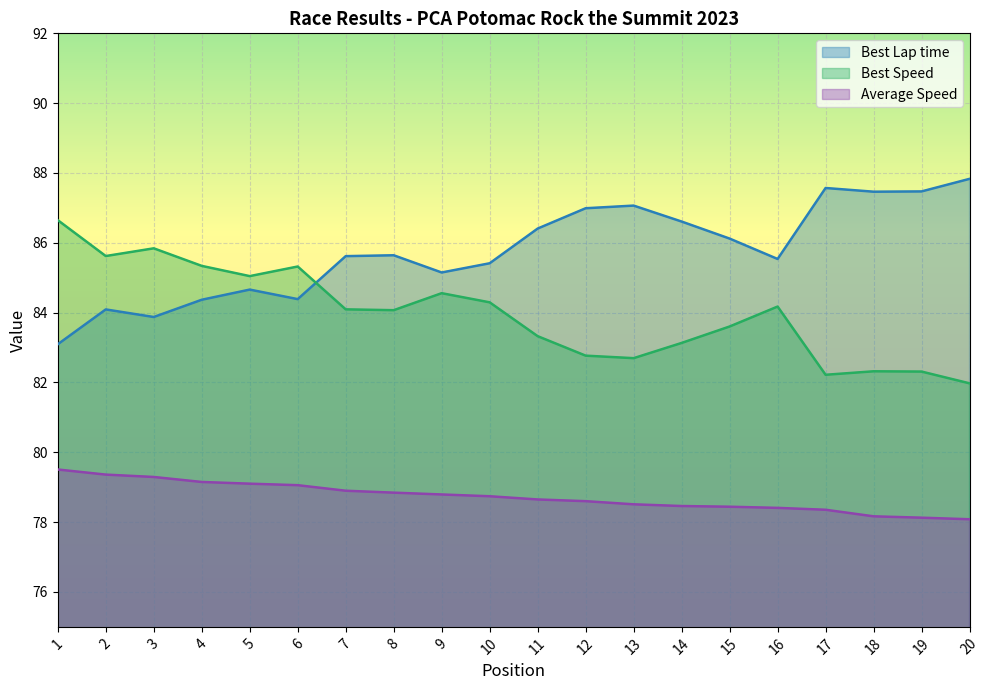

List the series in order of their overall mean, lowest first.

Average Speed, Best Speed, Best Lap time